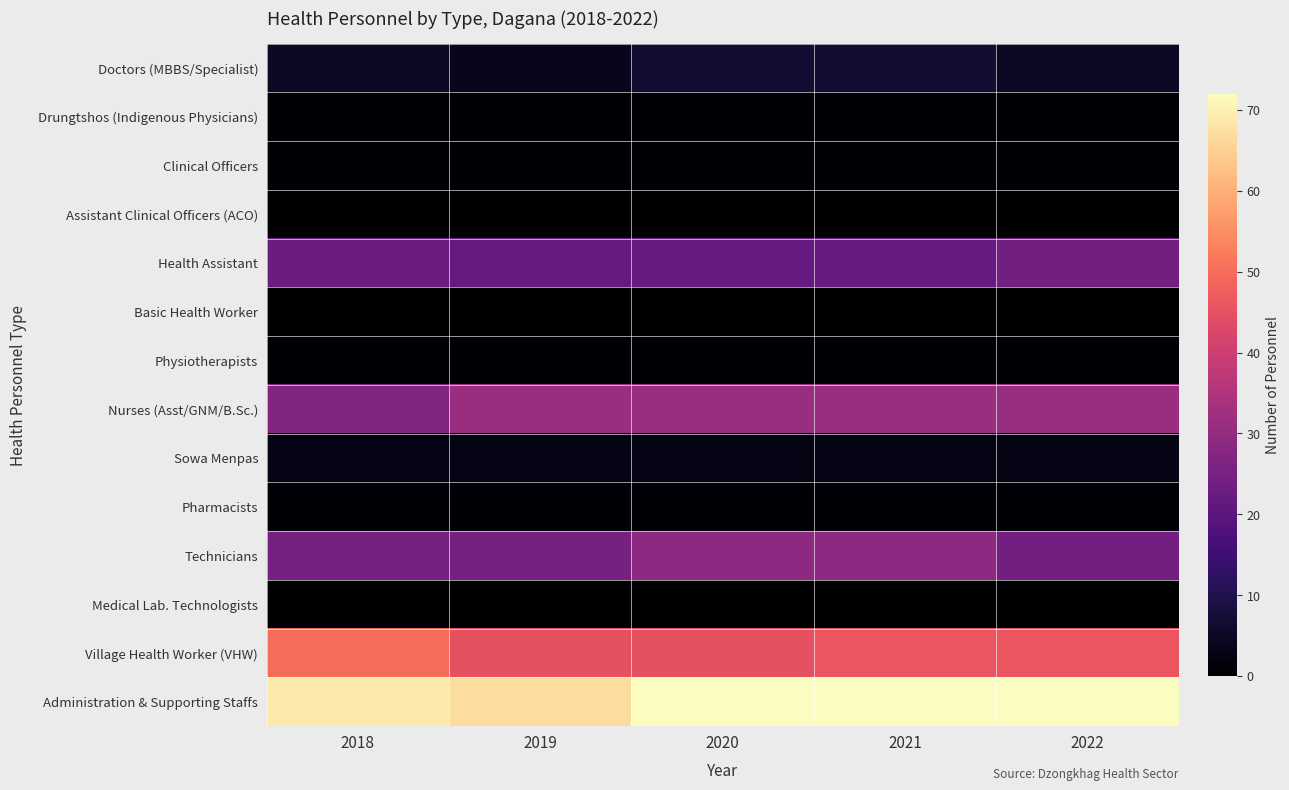

Reading left to right, what are all the values shown in this chart?

Doctors (MBBS/Specialist): 2018=5	2019=4	2020=7	2021=7	2022=5
Drungtshos (Indigenous Physicians): 2018=1	2019=1	2020=1	2021=1	2022=1
Clinical Officers: 2018=1	2019=1	2020=1	2021=1	2022=1
Assistant Clinical Officers (ACO): 2018=0	2019=0	2020=0	2021=0	2022=0
Health Assistant: 2018=23	2019=22	2020=22	2021=22	2022=24
Basic Health Worker: 2018=0	2019=0	2020=0	2021=0	2022=0
Physiotherapists: 2018=1	2019=1	2020=1	2021=1	2022=1
Nurses (Asst/GNM/B.Sc.): 2018=27	2019=31	2020=31	2021=31	2022=31
Sowa Menpas: 2018=3	2019=3	2020=3	2021=3	2022=3
Pharmacists: 2018=1	2019=1	2020=1	2021=1	2022=1
Technicians: 2018=25	2019=25	2020=29	2021=29	2022=24
Medical Lab. Technologists: 2018=0	2019=0	2020=0	2021=0	2022=0
Village Health Worker (VHW): 2018=50	2019=45	2020=45	2021=46	2022=46
Administration & Supporting Staffs: 2018=69	2019=67	2020=72	2021=72	2022=72